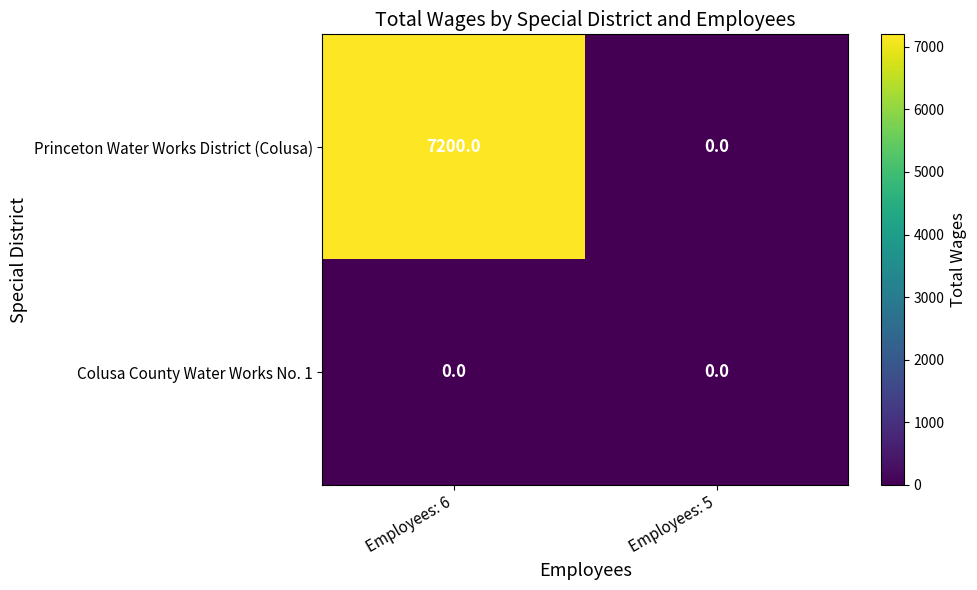

Which label corresponds to the largest value in the chart?

Employees: 6